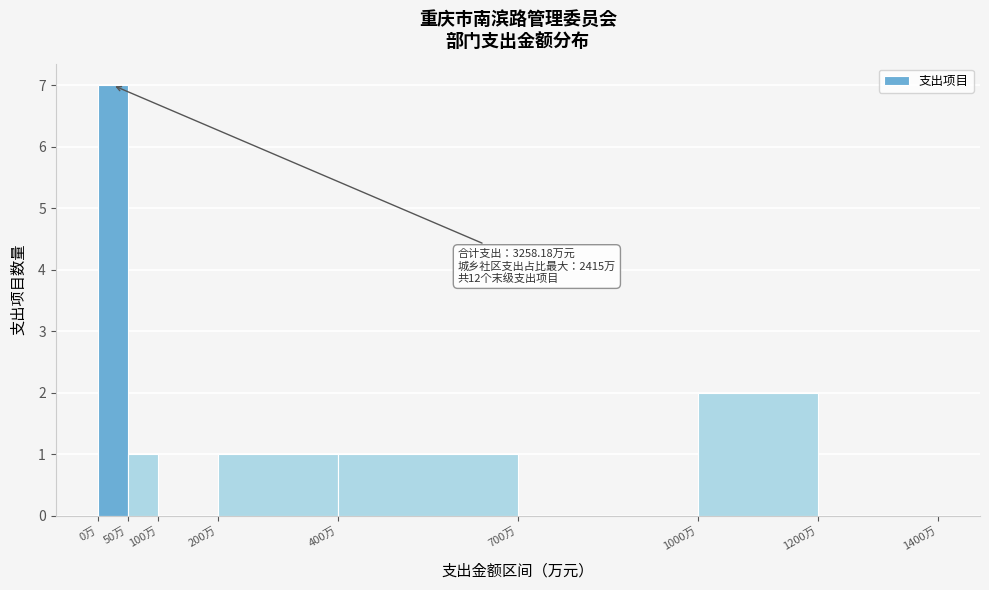

Over which range of the x-axis is the bar tallest?

0 to 50